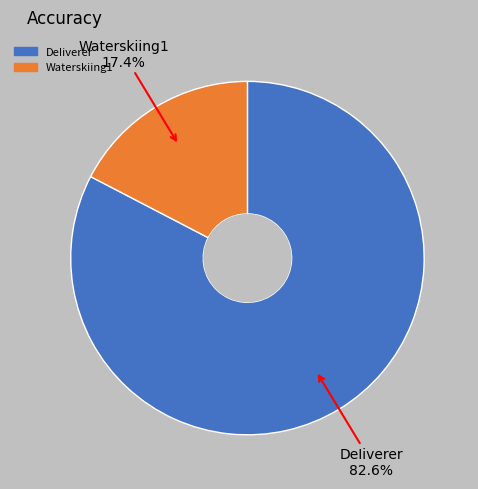

To the nearest percent, what is the combined percentage of Waterskiing1 and DeIiverer?

100%